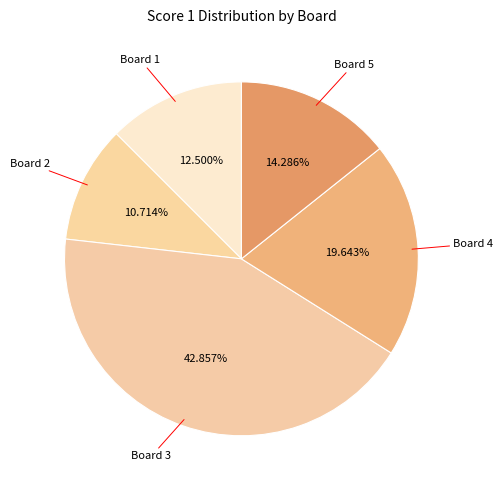

Between Board 2 and Board 5, which is larger?

Board 5